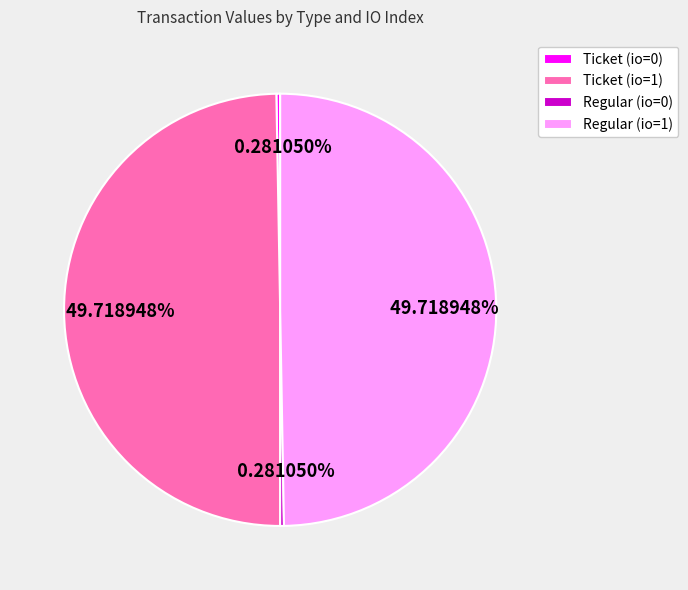

Is there a majority slice in this chart?

No